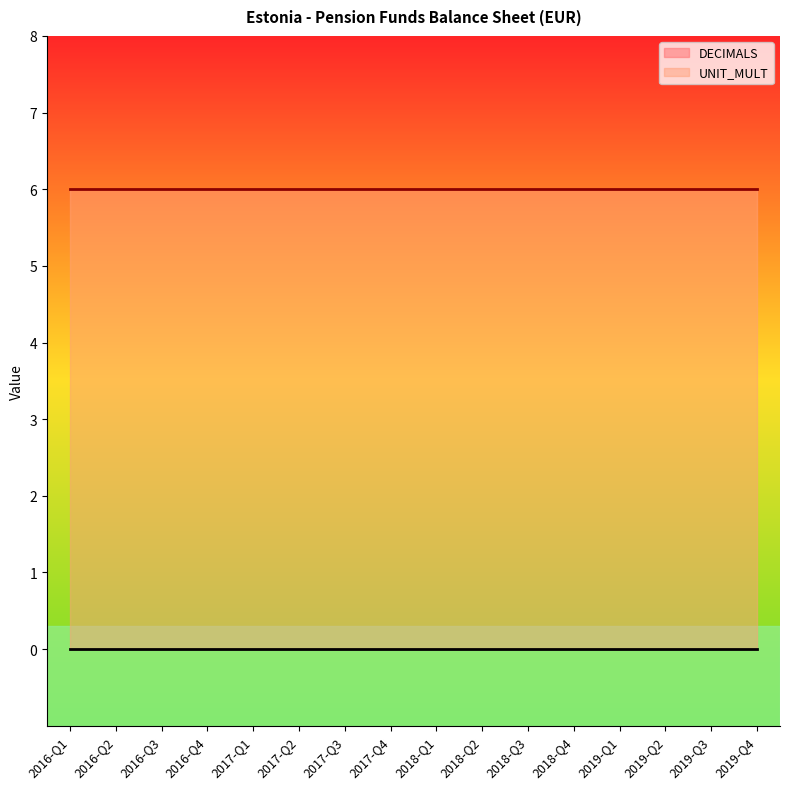

Reading right to left, transcribe all the data shown in this chart.

DECIMALS: 0	0	0	0	0	0	0	0	0	0	0	0	0	0	0	0
UNIT_MULT: 6	6	6	6	6	6	6	6	6	6	6	6	6	6	6	6